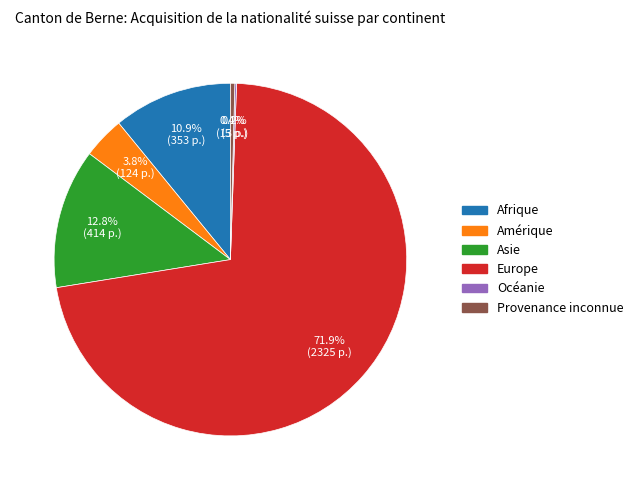

Which slice is the largest?

Europe